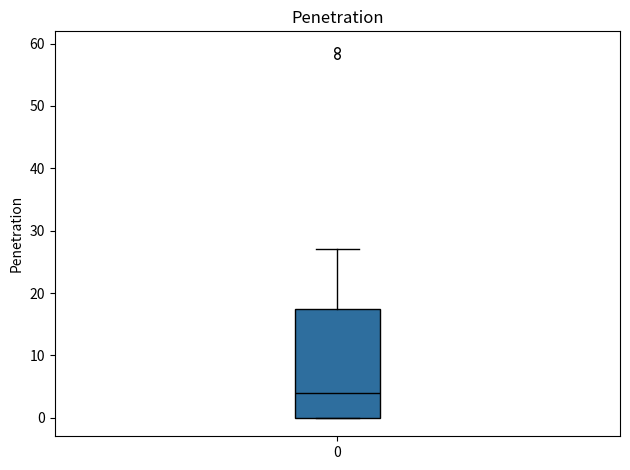

Read this box plot against the y-axis: the position of the median line, the range covered by the box, and the ends of both whiskers. The values are not printed on the chart, so give them approximately, as read against the axis.

median 4, box 0 to 18, whiskers 0 to 27